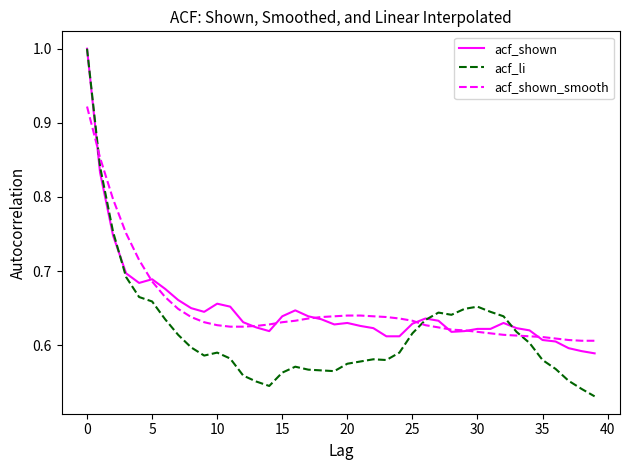

Which series has the largest range (max minus min)?

acf_li